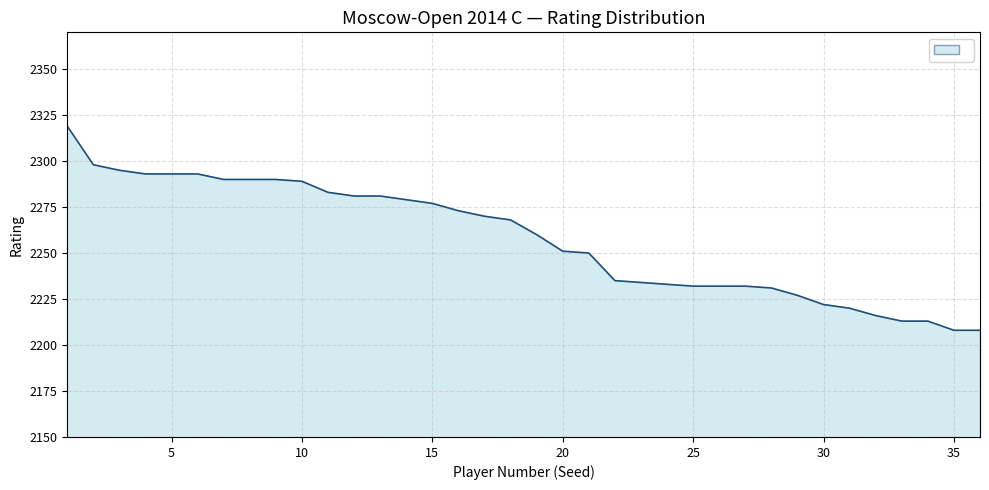

Reading left to right, extract all data points from this chart.

2319	2298	2295	2293	2293	2293	2290	2290	2290	2289	2283	2281	2281	2279	2277	2273	2270	2268	2260	2251	2250	2235	2234	2233	2232	2232	2232	2231	2227	2222	2220	2216	2213	2213	2208	2208